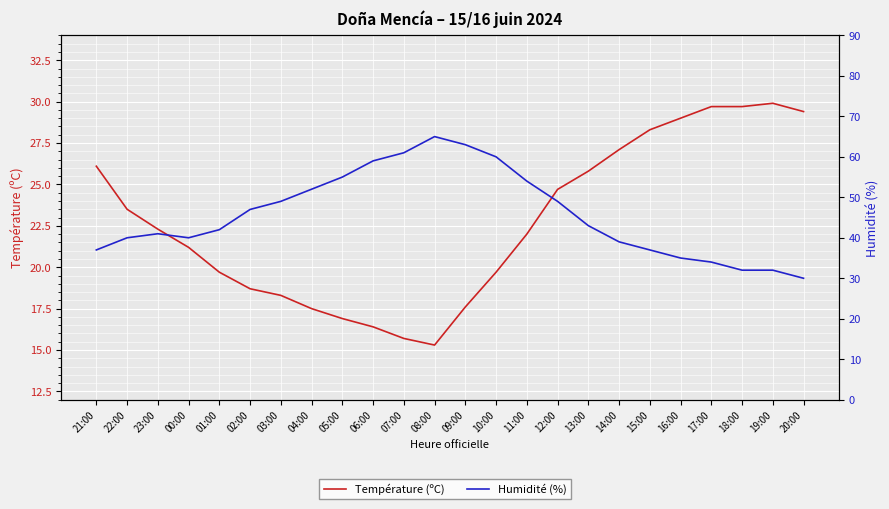

What is the difference between the highest and lowest values at 00:00?

18.8